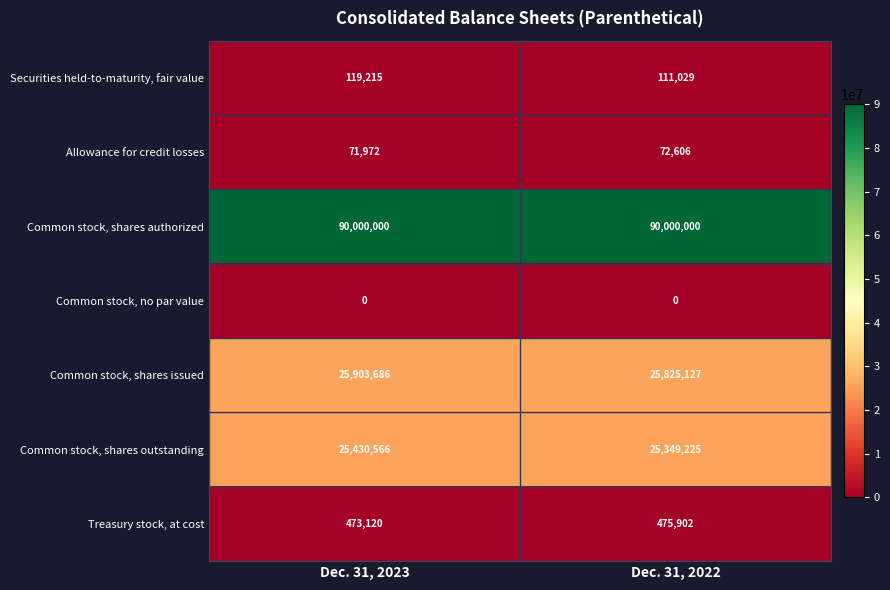

What value does the Common stock, shares issued series have at Dec. 31, 2022, to the nearest 10?

25825130